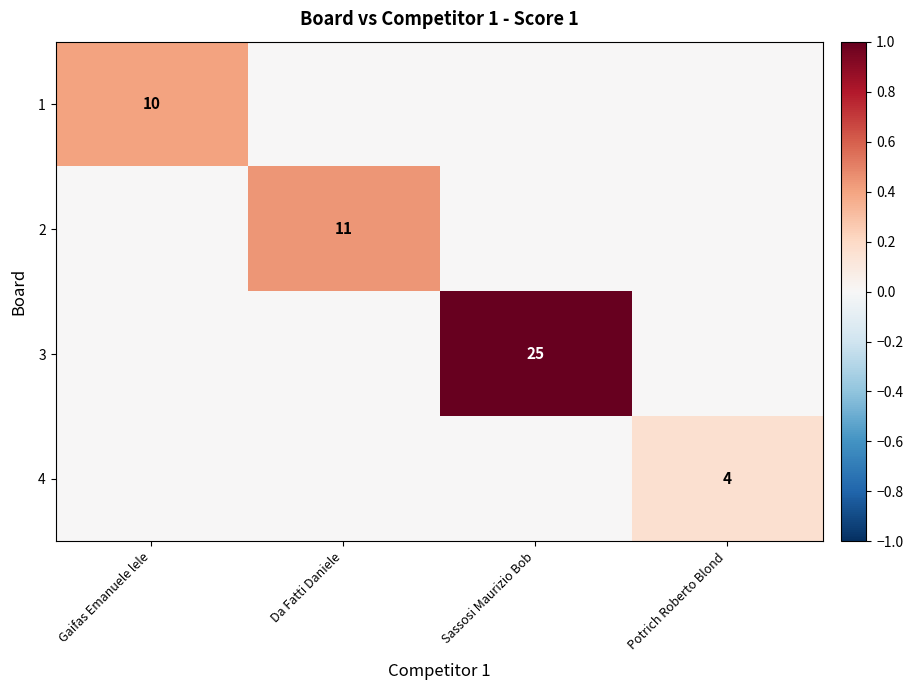

Is it true that 4 equals 4 at Potrich Roberto Blond?

True